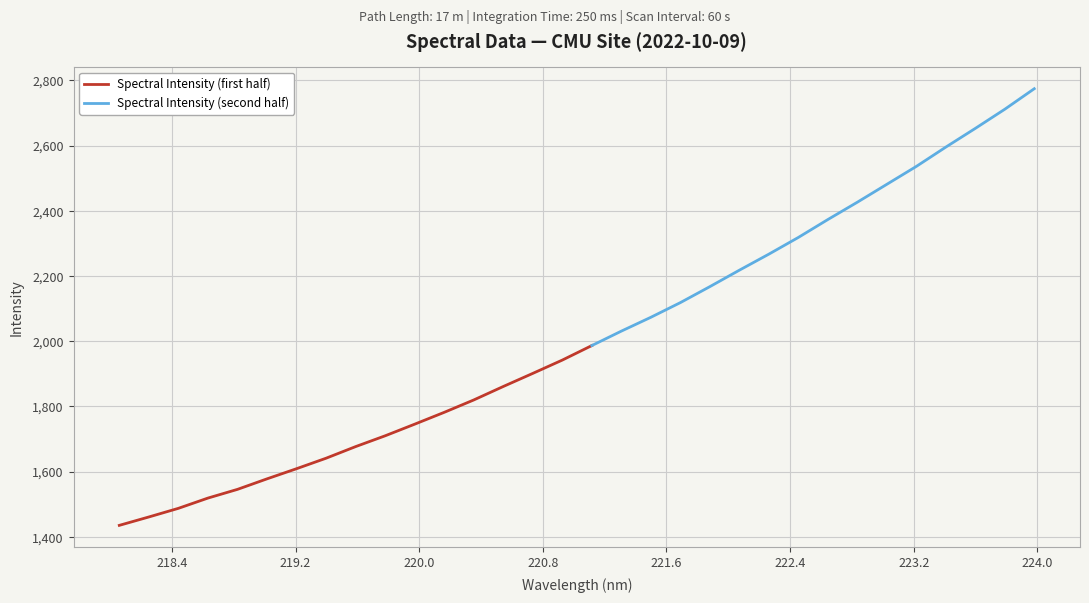

Is this an area chart (filled region under the line)?

No